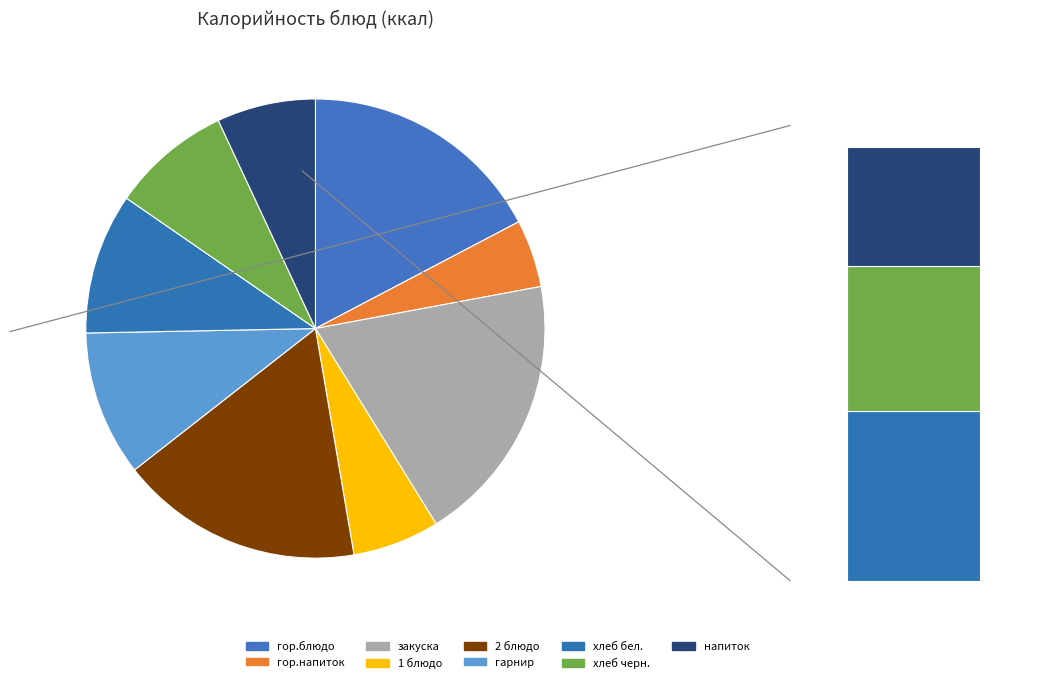

Is there any slice that represents more than half of the pie?

No